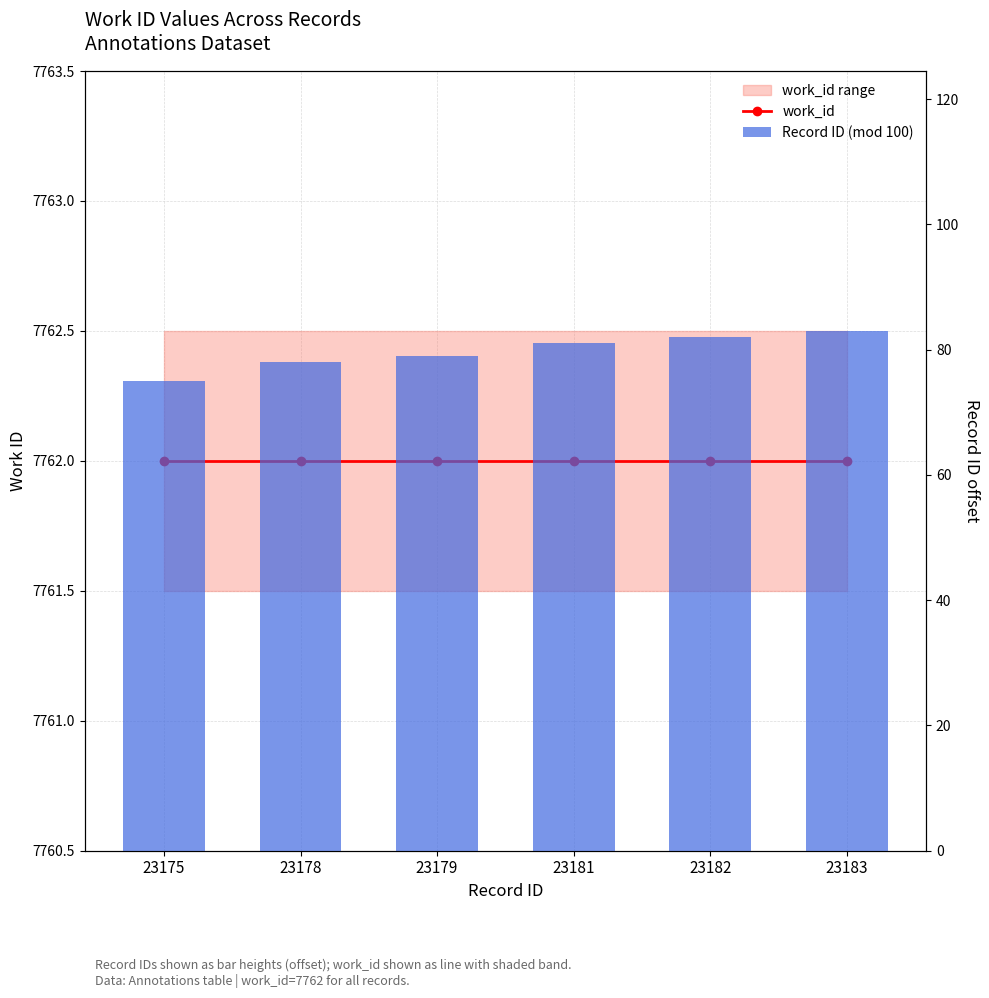

How many data points in Record ID (mod 100) are above 81?

2